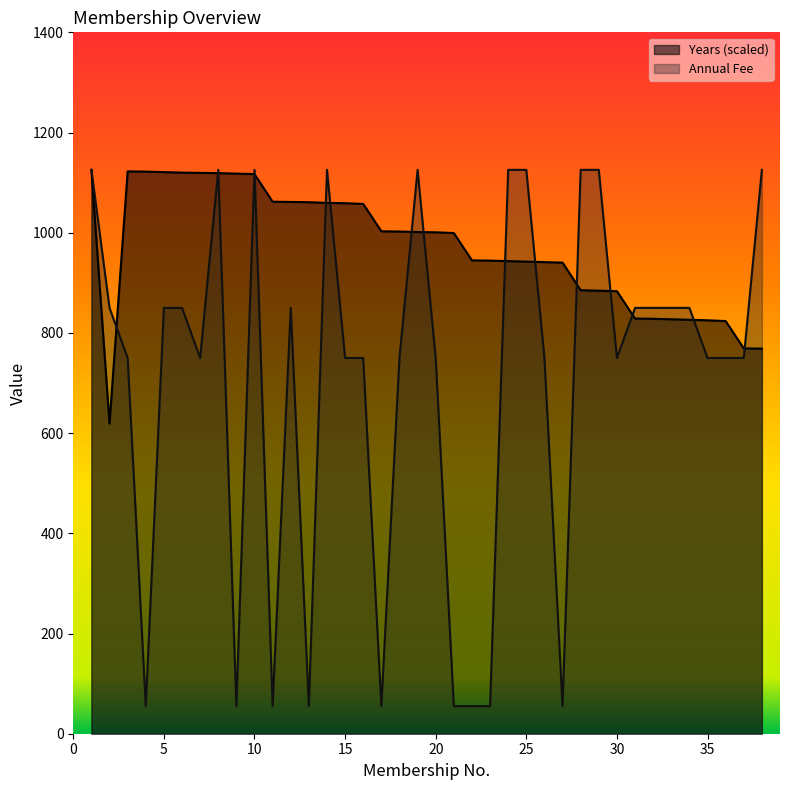

What is the maximum value for Years?

1125.5